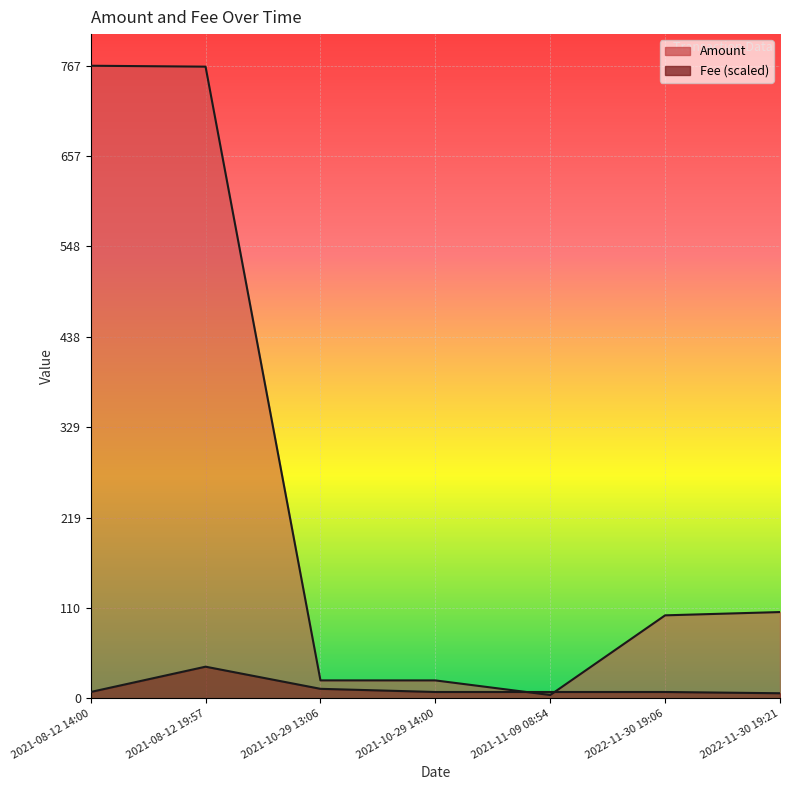

What is the minimum value shown in the chart?

4.0